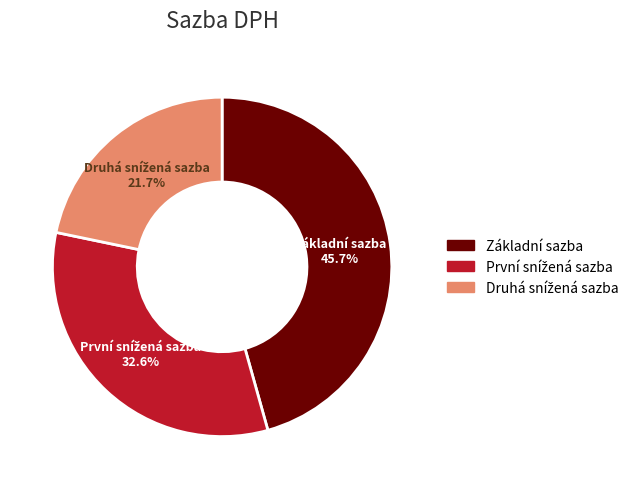

Which category has the biggest portion of the pie?

Základní sazba